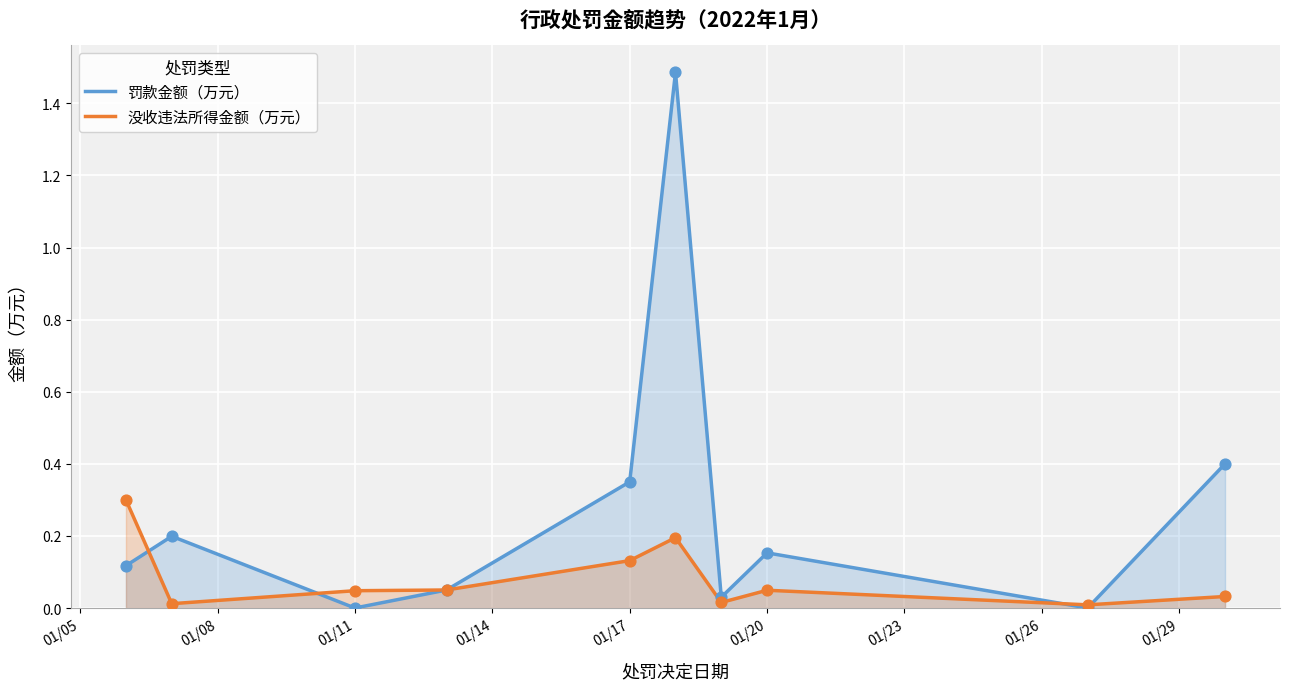

Which series contains the lowest Y value?

罚款金额（万元）